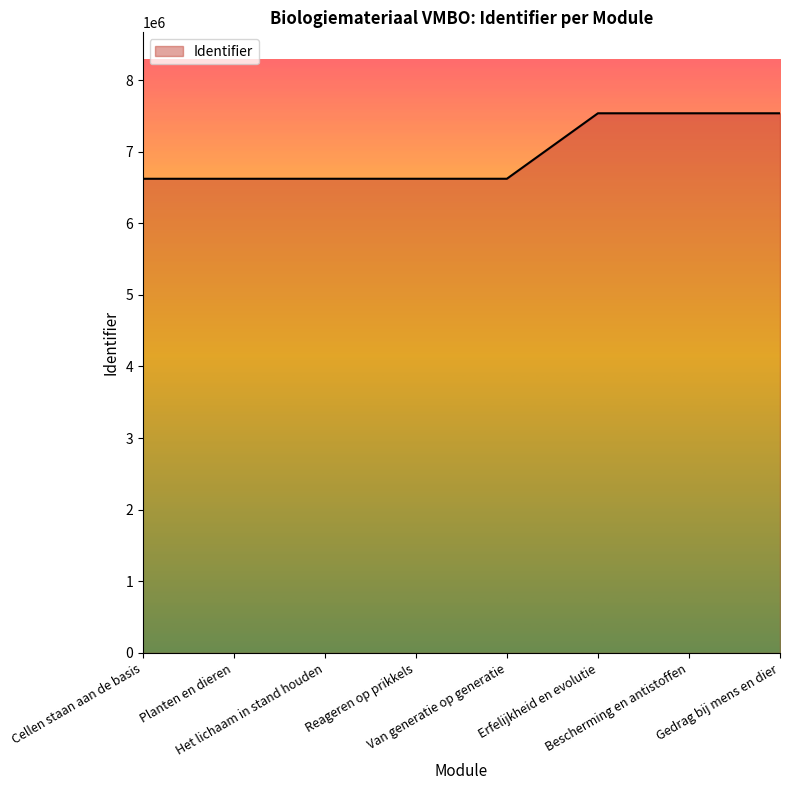

What is the greatest value displayed?

7535374